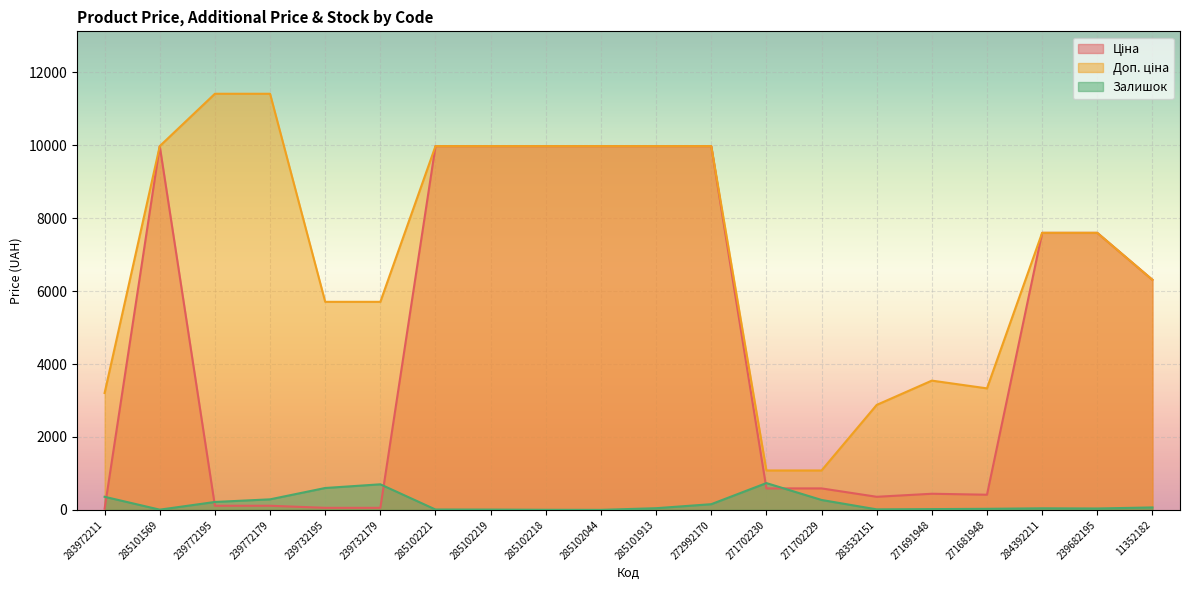

What is the difference between the maximum and second lowest values in the Ціна series?

9917.9